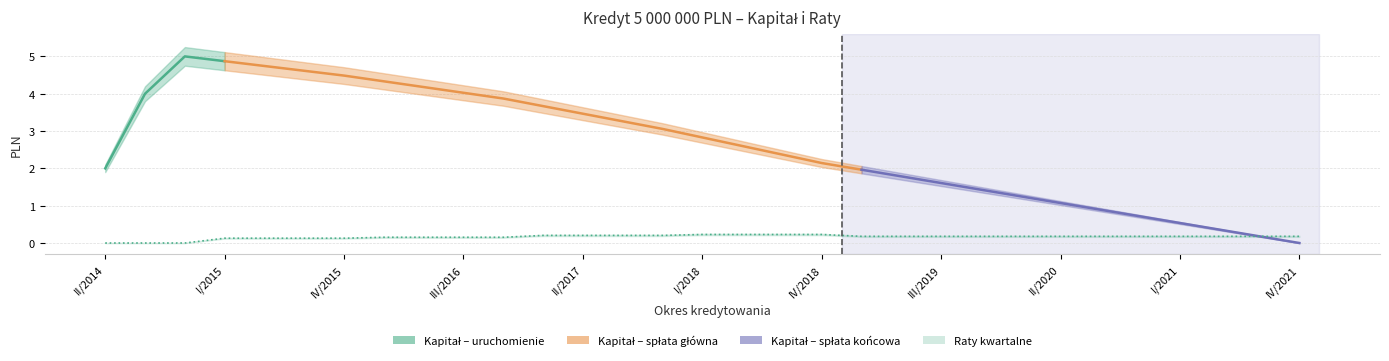

What position from the left is IV/2020?

27